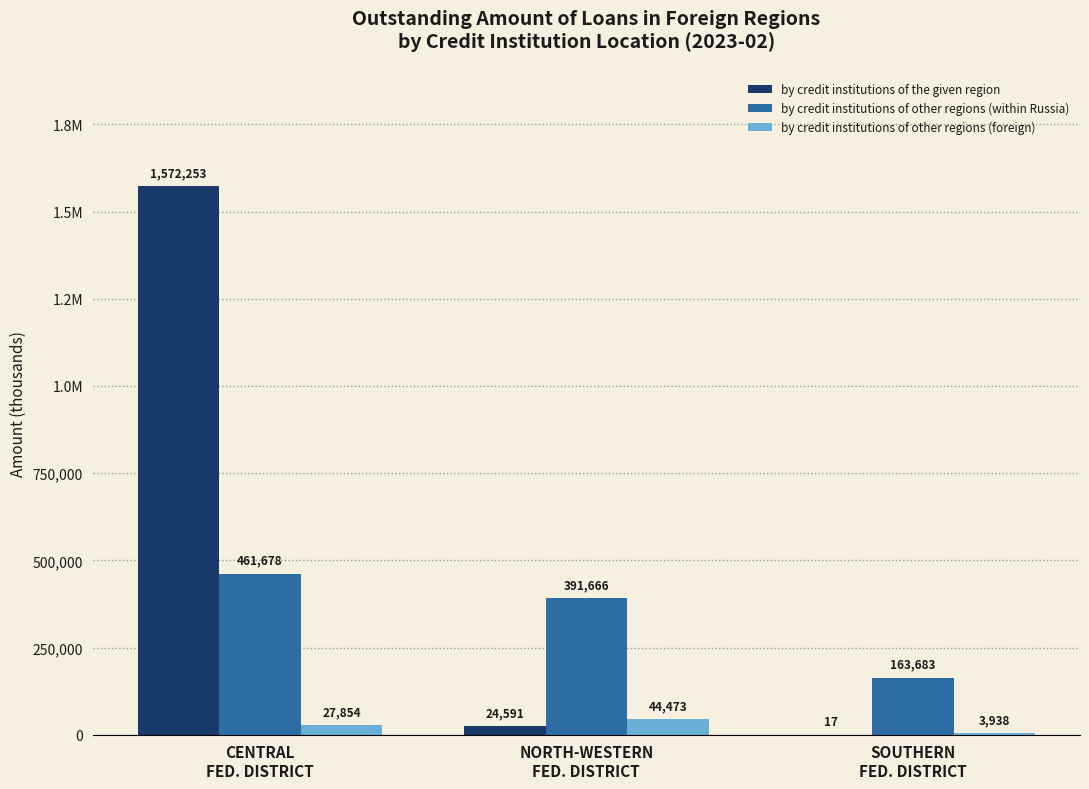

What are all the series names shown in the legend?

by credit institutions of the given region, by credit institutions of other regions (within Russia), by credit institutions of other regions (foreign)